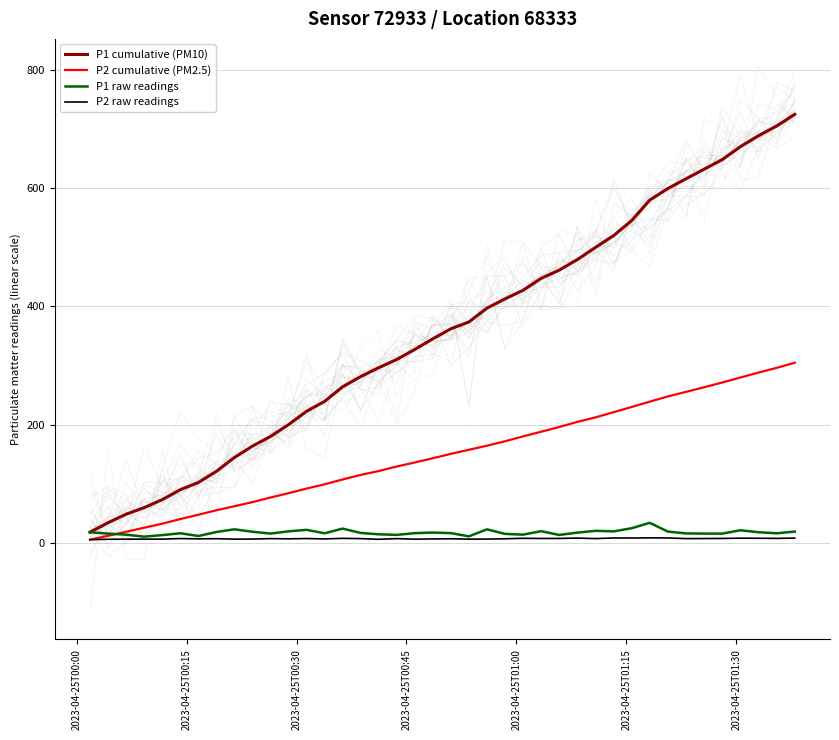

How many lines are shown in the chart?

4